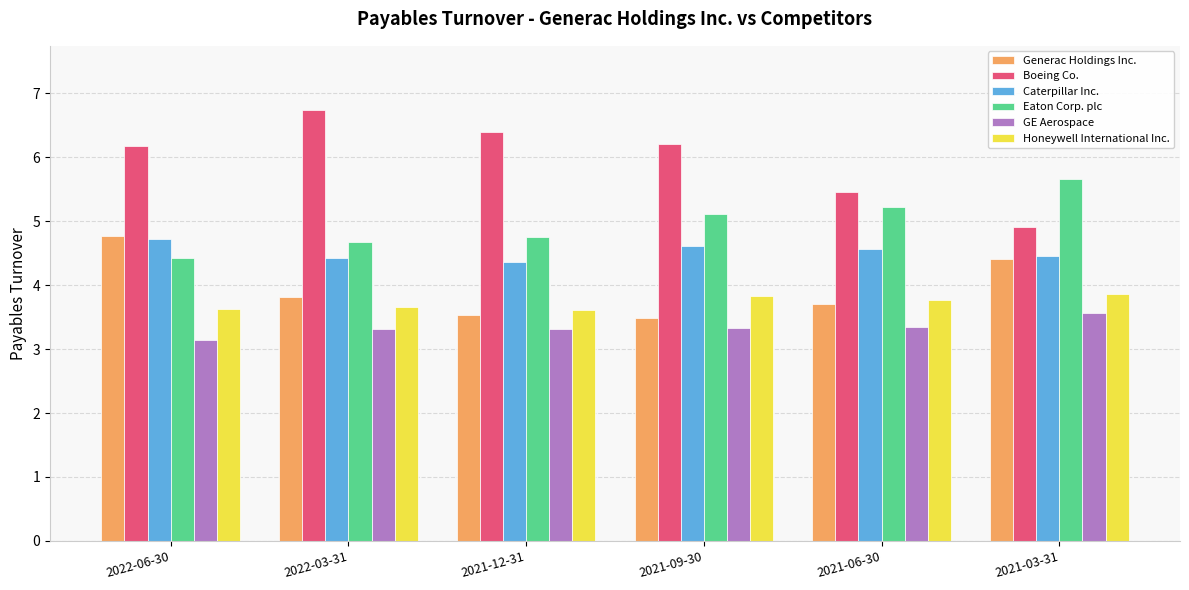

What is the label of the 2nd bar from the right?

2021-06-30